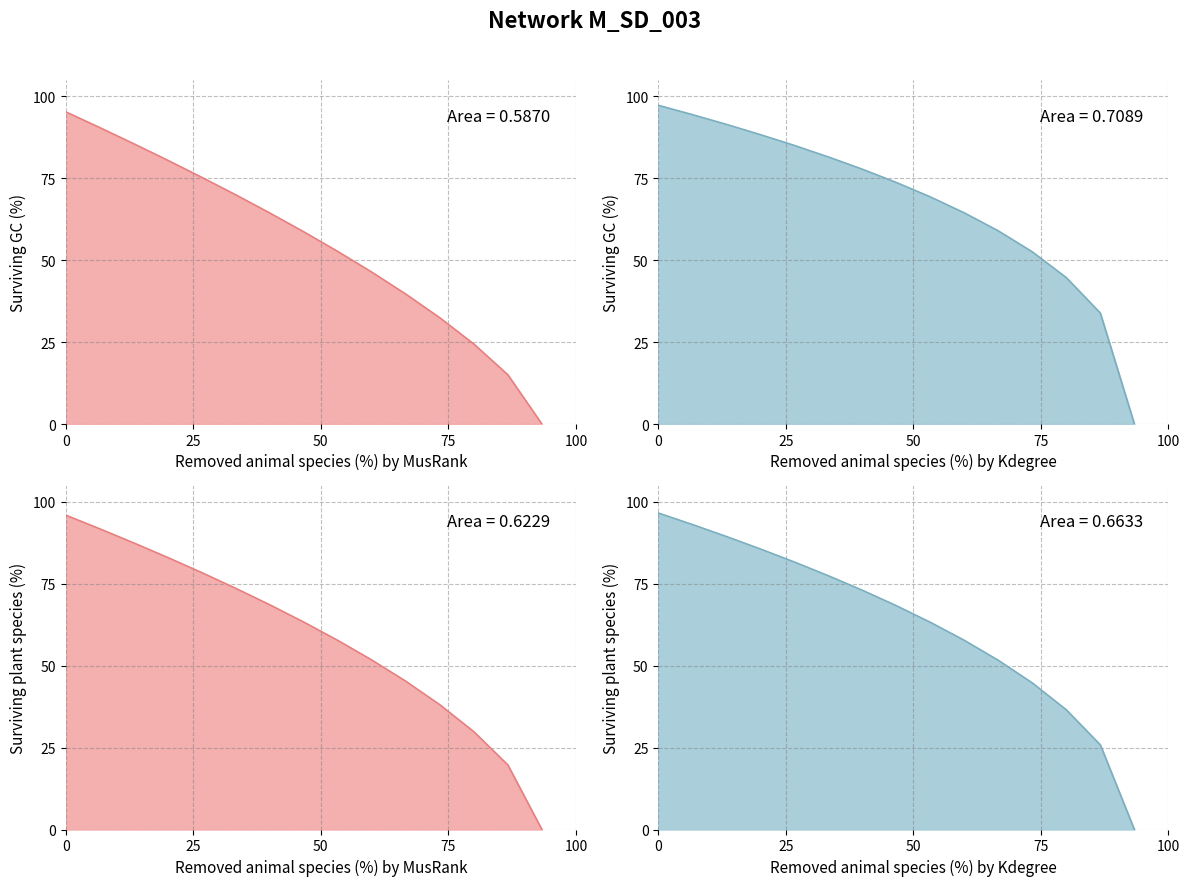

Where is the data nearest to the value 50?

10